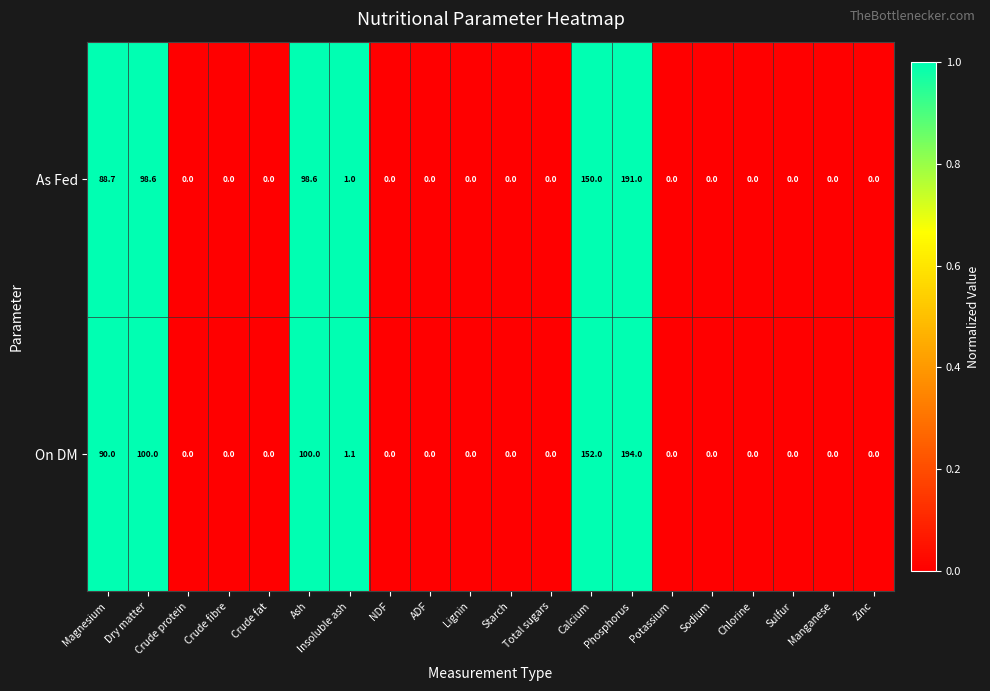

Which series has the largest range (max minus min)?

On DM